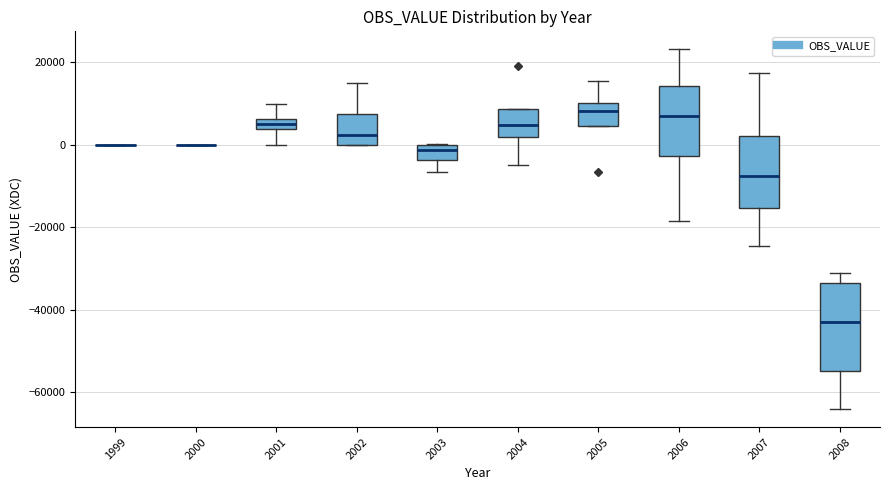

Where is the upper edge of the box at x = 2003 on the y-axis? The values are not printed on the chart, so give them approximately, as read against the axis.

0